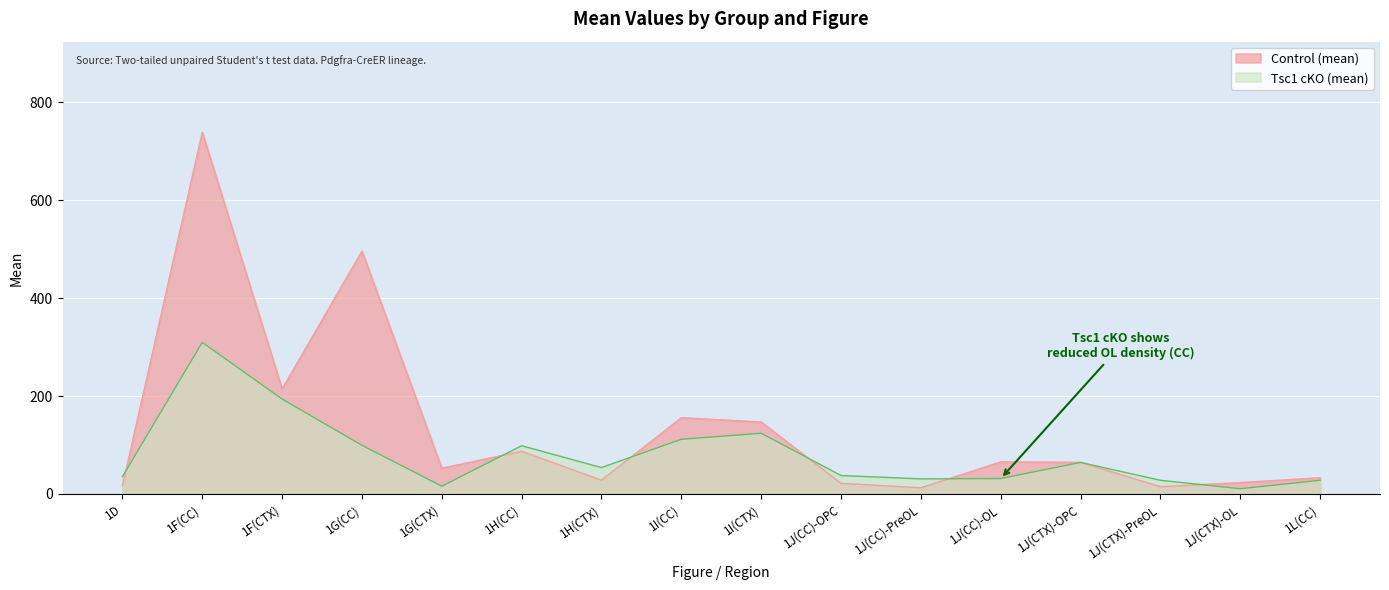

List the series in order of their overall mean, lowest first.

Tsc1 cKO (mean), Control (mean)